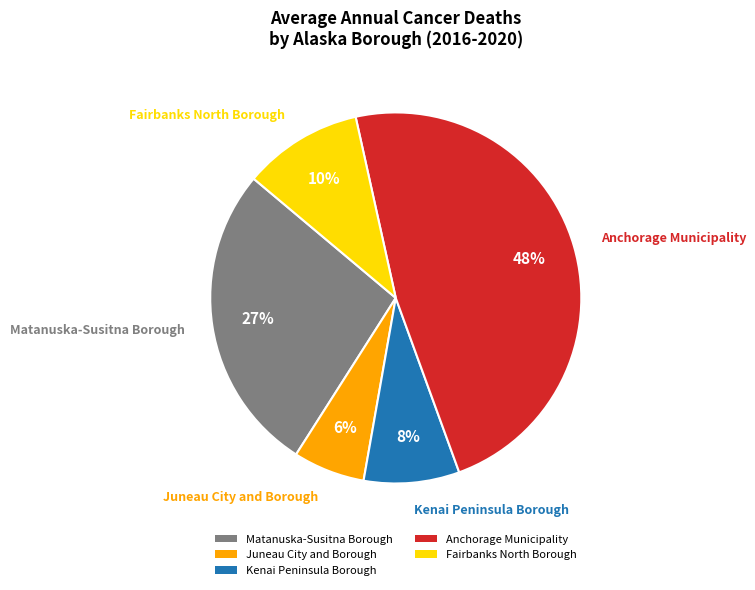

The Juneau City and Borough slice represents 6% of the pie. True or false?

True